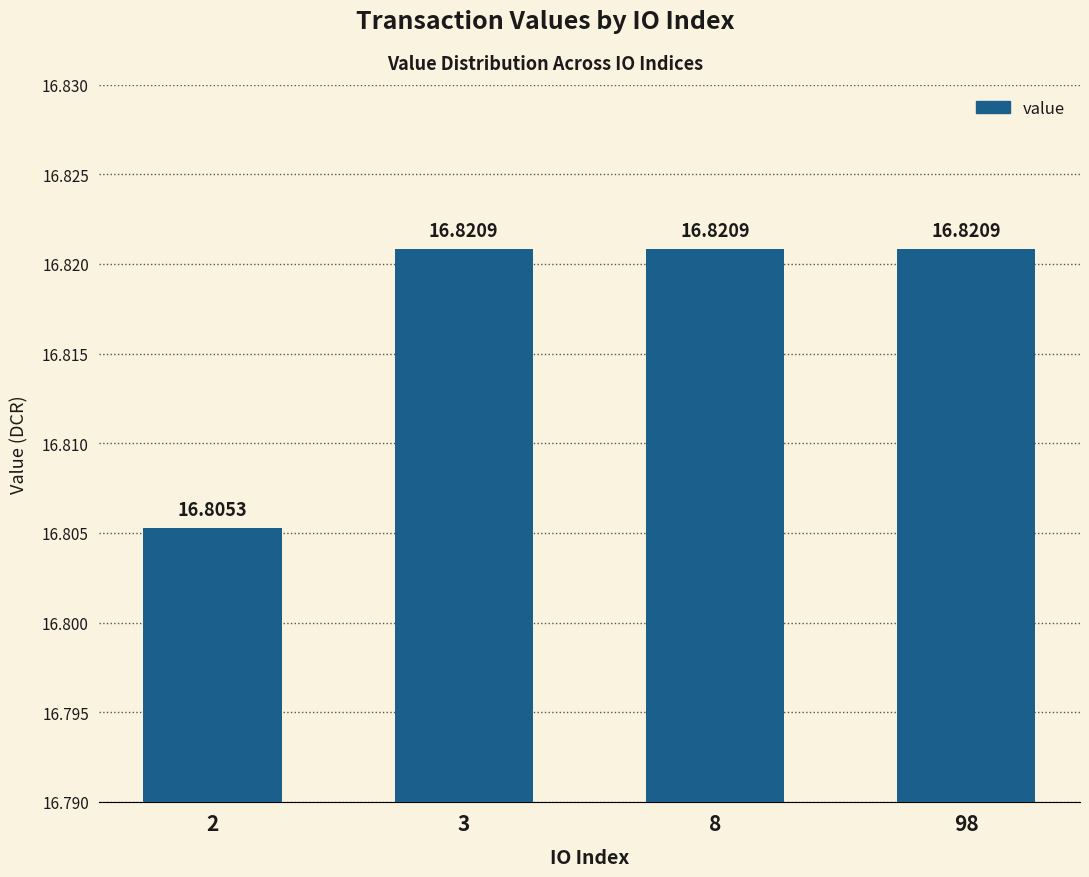

How many bars are there in total?

4